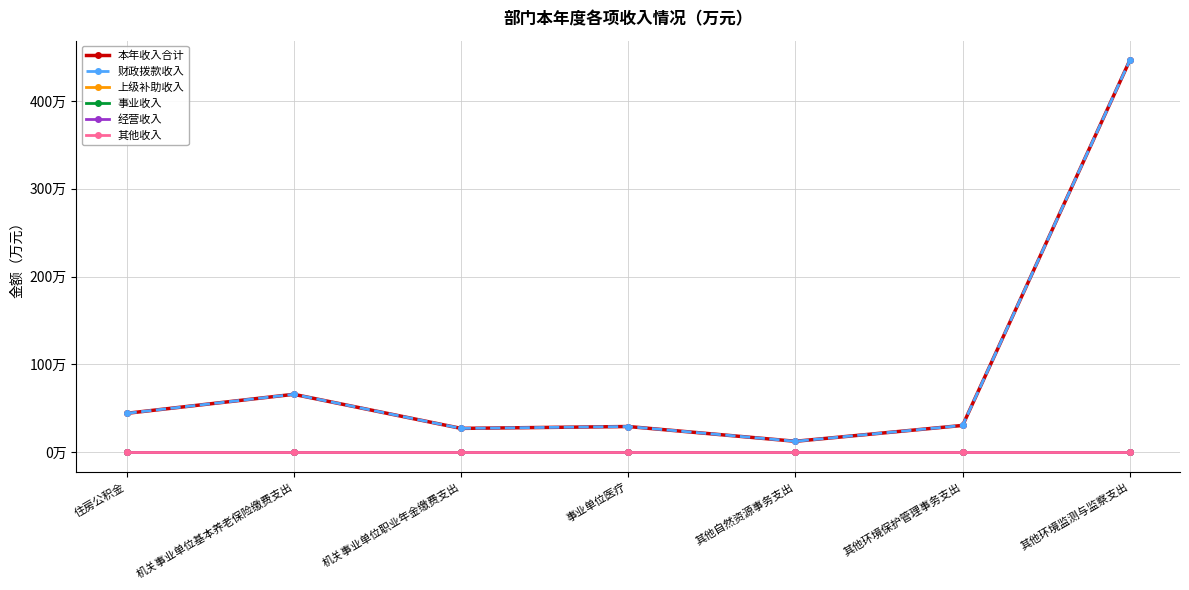

Between 住房公积金 and 机关事业单位职业年金缴费支出, which series saw the biggest shift?

本年收入合计